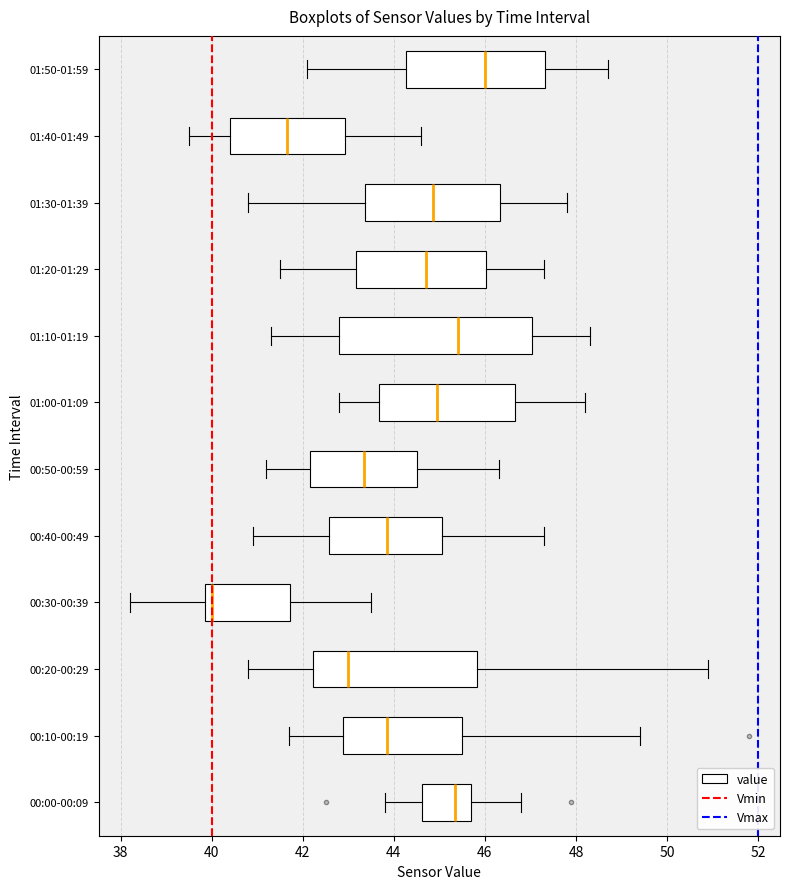

Reading bottom to top, transcribe this box plot: for each box, give where its median line is, the range the box spans, and where its two whiskers end, as read against the x-axis. The values are not printed on the chart, so give them approximately, as read against the axis.

00:00-00:09: median 45.4, box 44.6 to 45.8, whiskers 43.8 to 46.8
00:10-00:19: median 43.8, box 42.8 to 45.6, whiskers 41.8 to 49.4
00:20-00:29: median 43.0, box 42.2 to 45.8, whiskers 40.8 to 51.0
00:30-00:39: median 40.0, box 39.8 to 41.8, whiskers 38.2 to 43.6
00:40-00:49: median 43.8, box 42.6 to 45.0, whiskers 41.0 to 47.4
00:50-00:59: median 43.4, box 42.2 to 44.6, whiskers 41.2 to 46.4
01:00-01:09: median 45.0, box 43.6 to 46.6, whiskers 42.8 to 48.2
01:10-01:19: median 45.4, box 42.8 to 47.0, whiskers 41.4 to 48.4
01:20-01:29: median 44.8, box 43.2 to 46.0, whiskers 41.6 to 47.4
01:30-01:39: median 44.8, box 43.4 to 46.4, whiskers 40.8 to 47.8
01:40-01:49: median 41.6, box 40.4 to 43.0, whiskers 39.6 to 44.6
01:50-01:59: median 46.0, box 44.2 to 47.4, whiskers 42.2 to 48.8